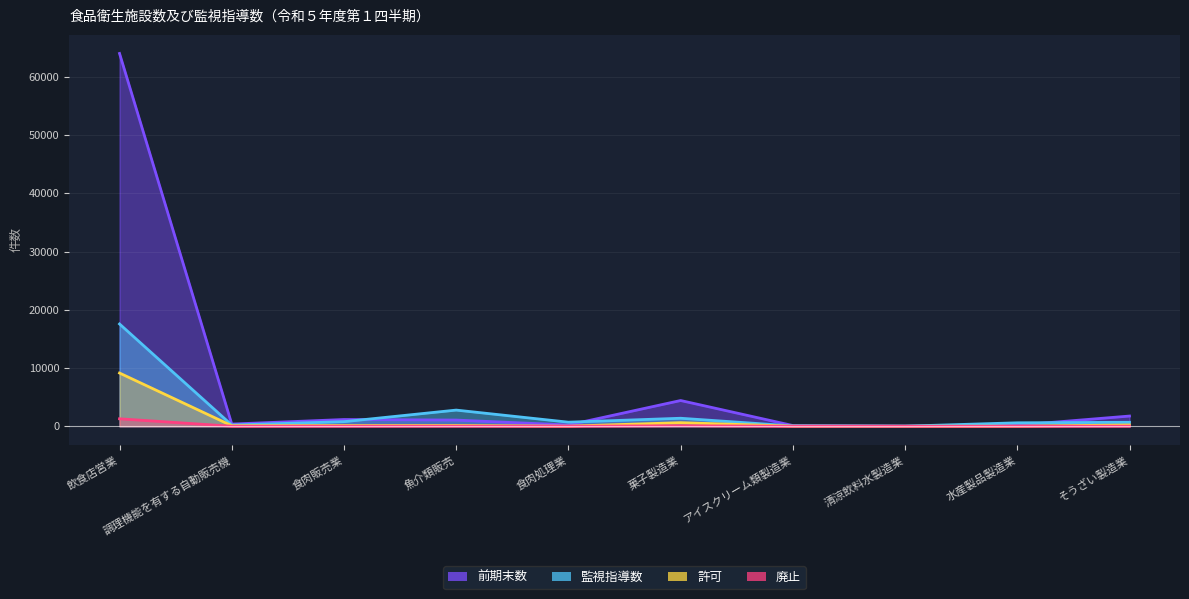

Which series has the largest total across all categories?

前期末数